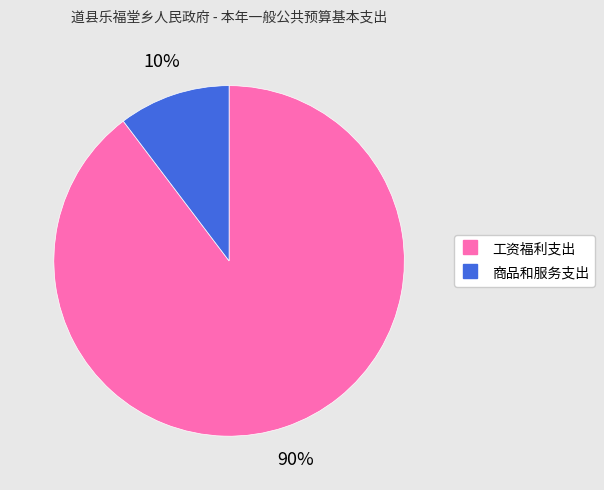

Is the sum of 商品和服务支出 and 工资福利支出 greater than half?

Yes